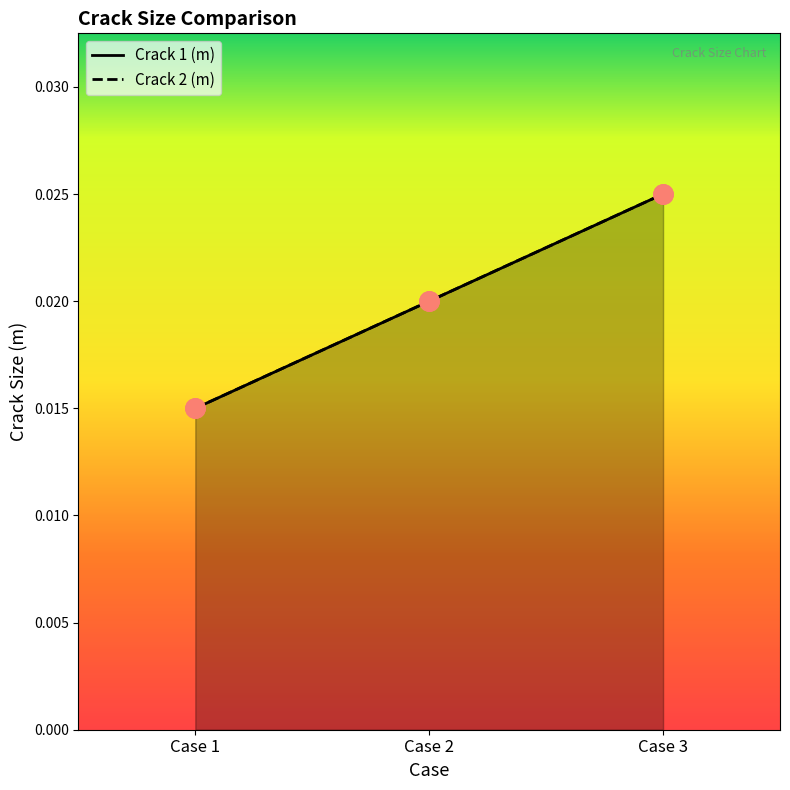

The value of Crack 2 (m) at Case 2 is 0.0. True or false?

False